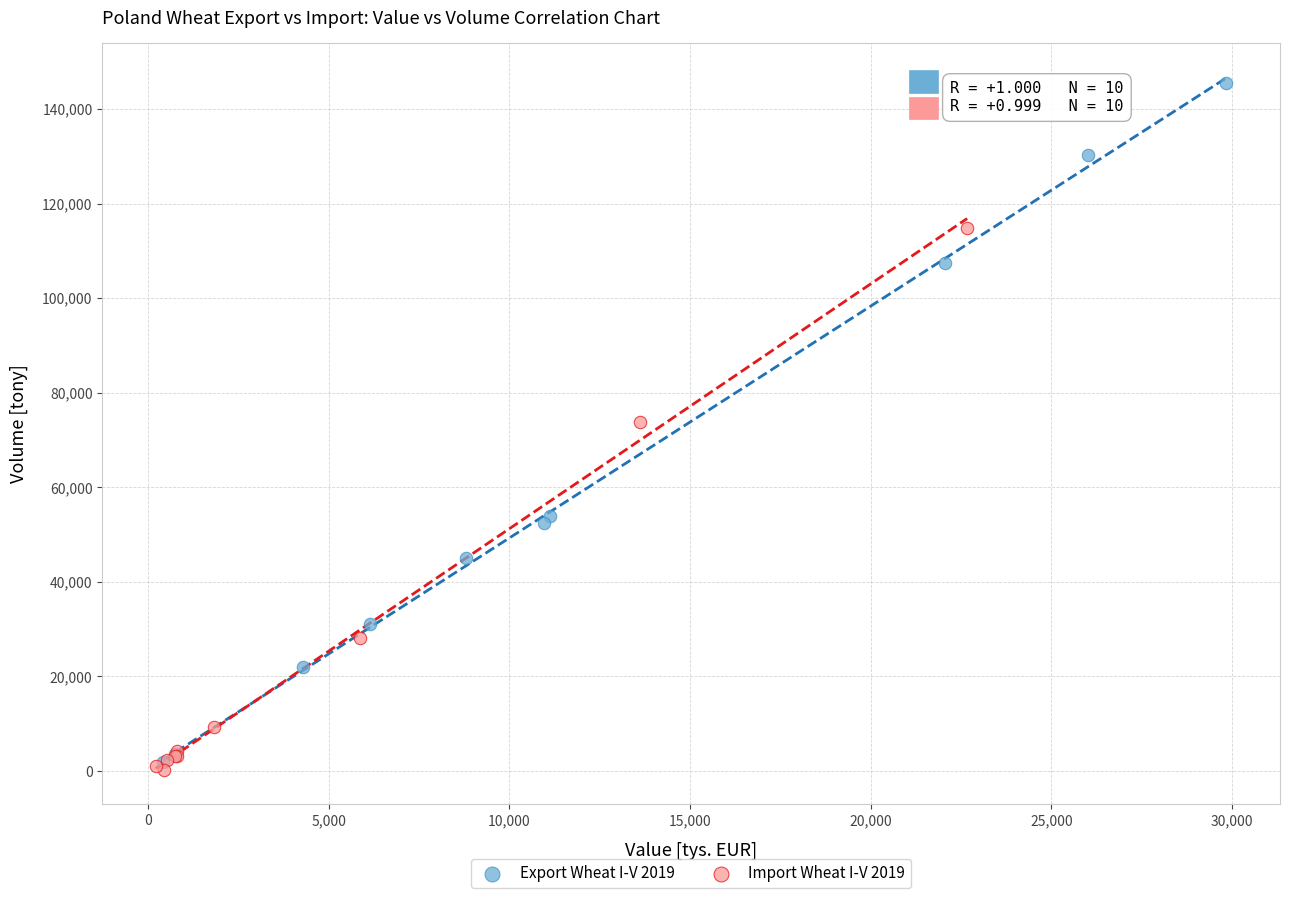

Which series contains the highest Y value?

Export Wheat I-V 2019